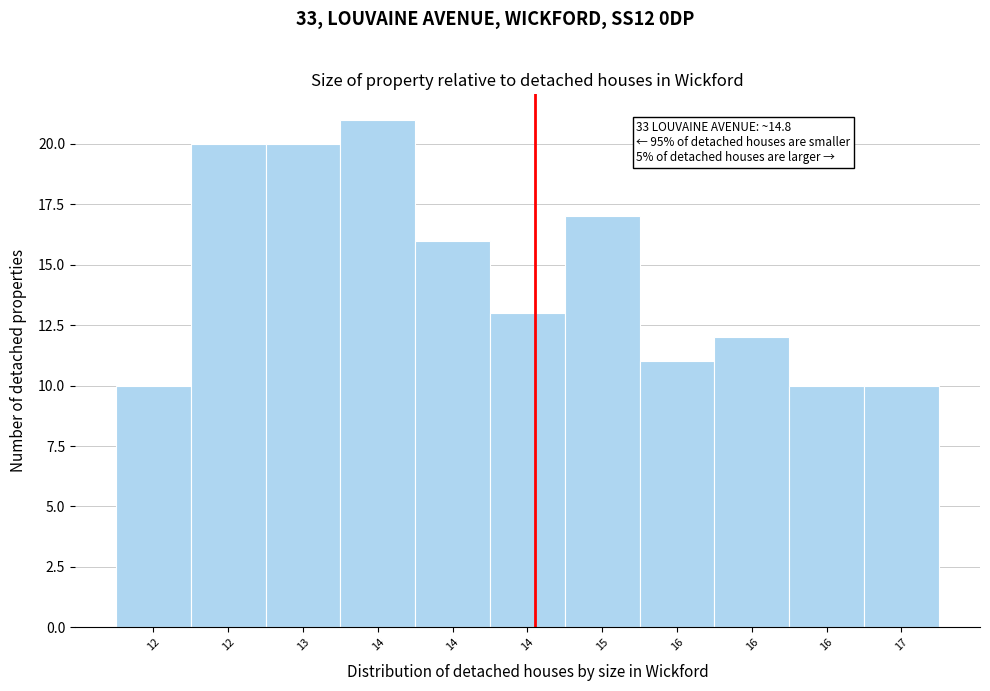

How many data points does each series have?

11